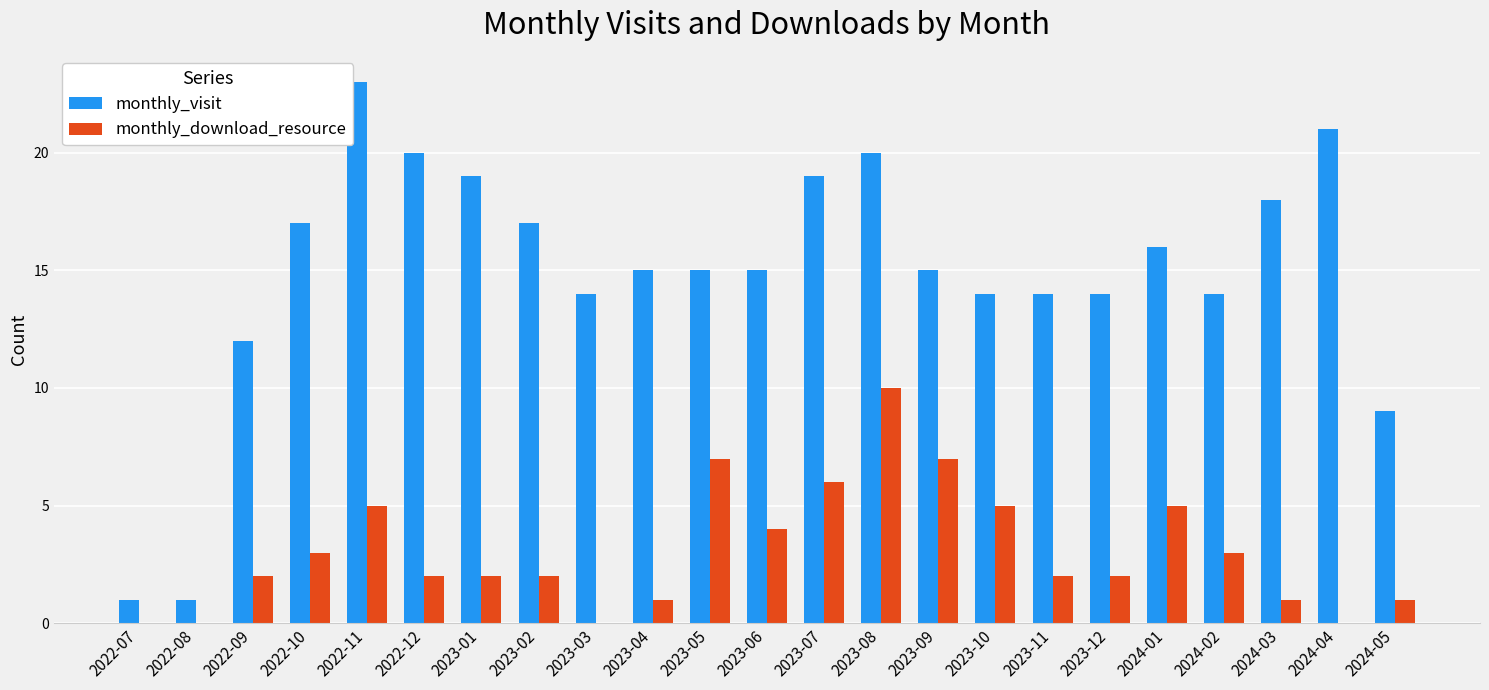

Are the bars grouped side by side (vs. stacked)?

Yes